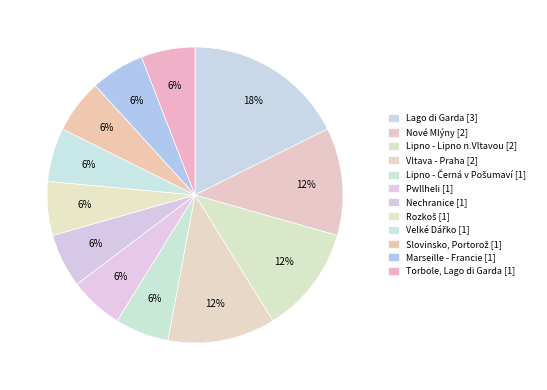

What is the ratio of the value at Slovinsko, Portorož to the value at Marseille - Francie?

1.0